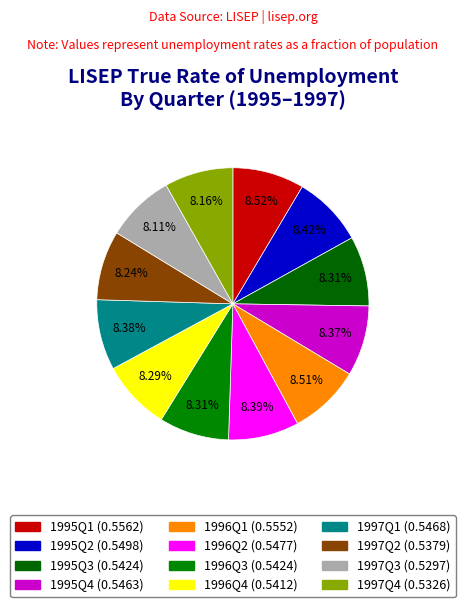

True or false: 1997Q3 accounts for 1% of the total.

False